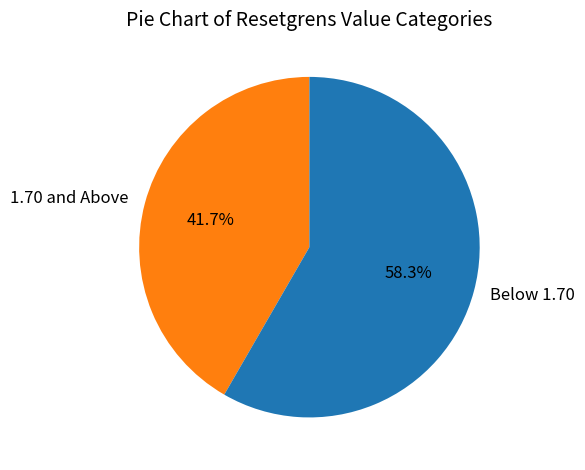

Does any single category account for the majority?

Yes